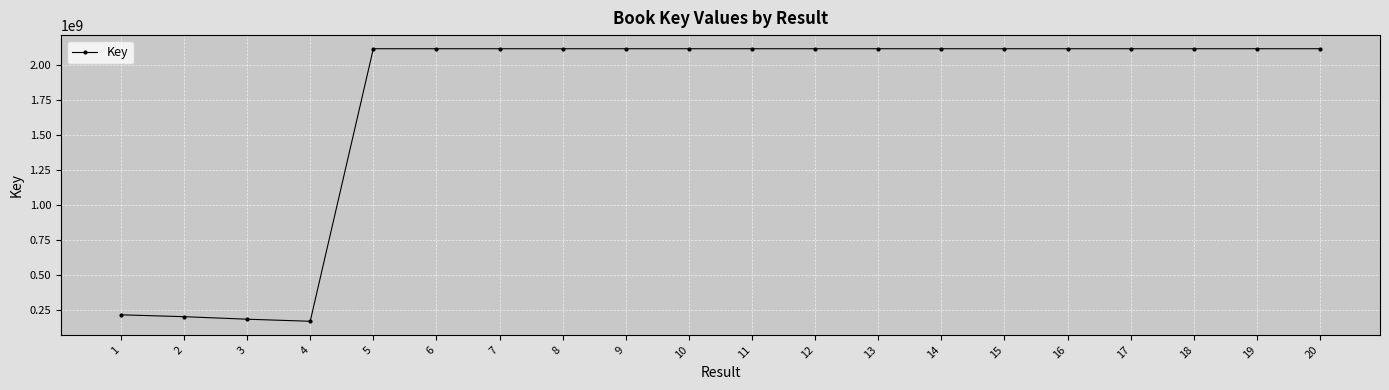

What is the average value?

1733387017